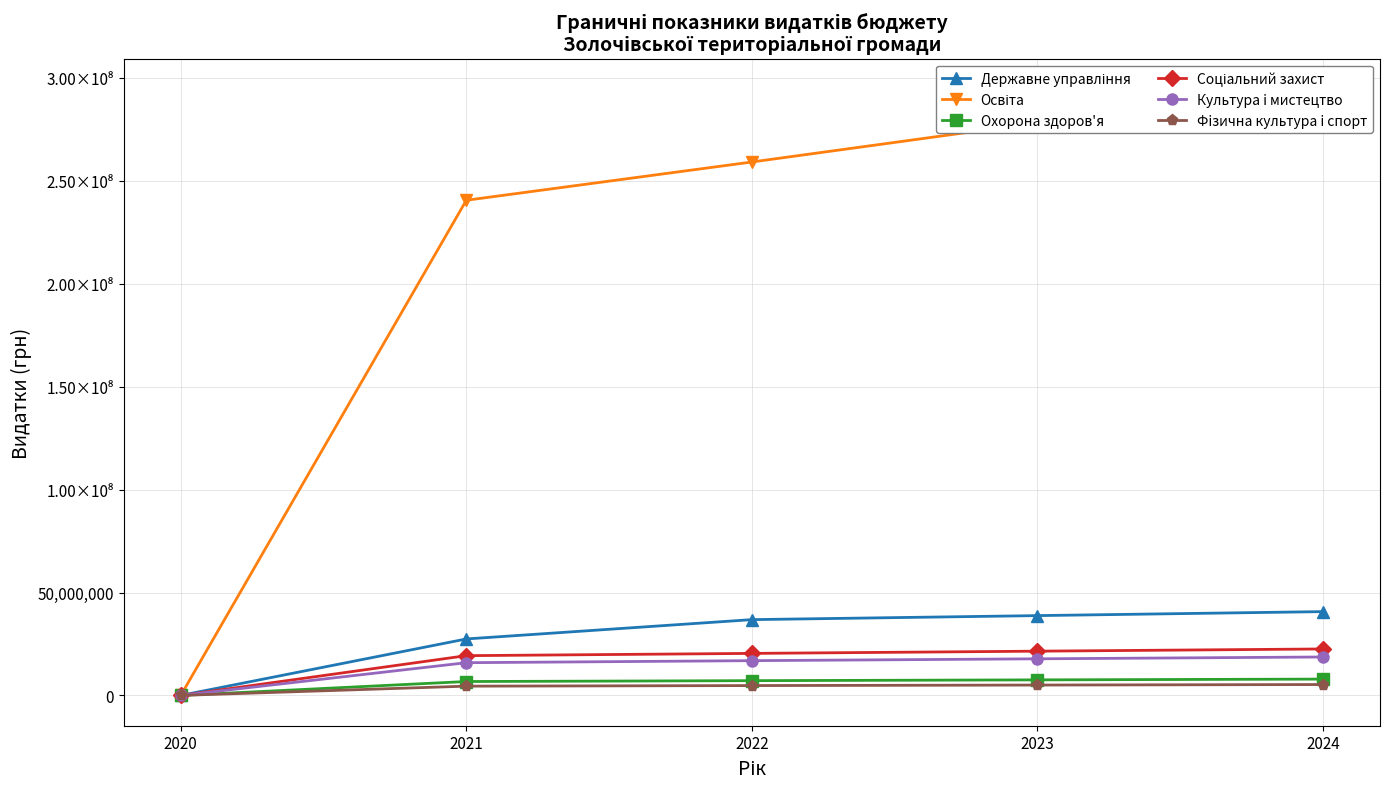

Reading left to right, extract all data points from this chart.

Державне управління: 0	27430200	36817360	38770120	40710460
Освіта: 0	240583900	259173680	278205510	294619990
Охорона здоров'я: 0	6747200	7165340	7545900	7923200
Соціальний захист: 0	19309400	20409610	21490570	22565030
Культура i мистецтво: 0	15895700	16881190	17776210	18664770
Фiзична культура i спорт: 0	4496700	4775460	5028560	5280010